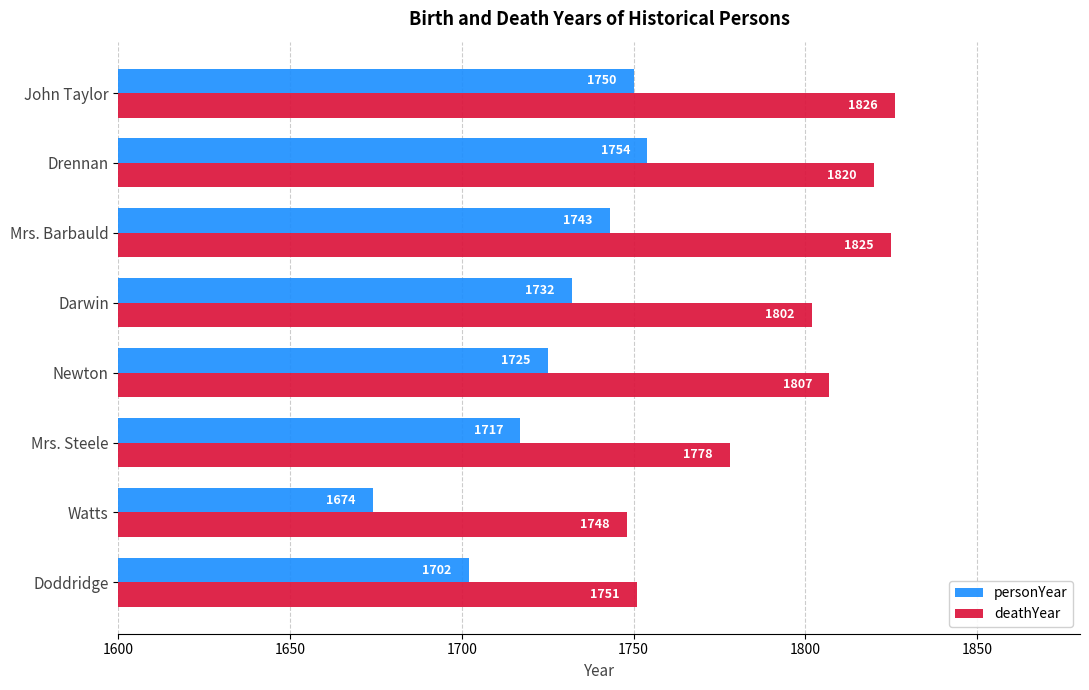

What is the difference between the maximum and minimum values in the personYear series?

80